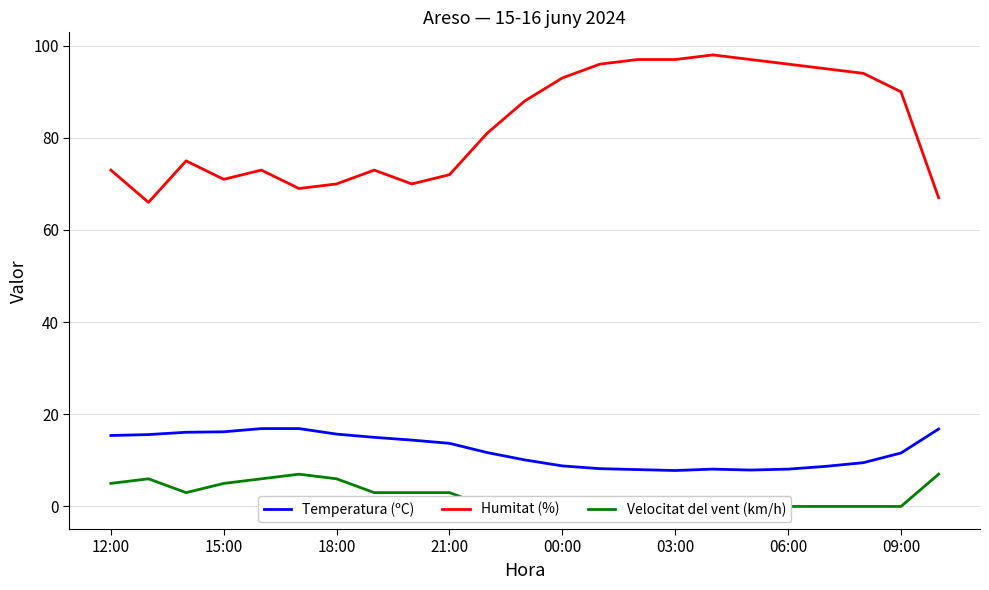

True or false: Humitat (%) and Temperatura (ºC) intersect in this chart.

False